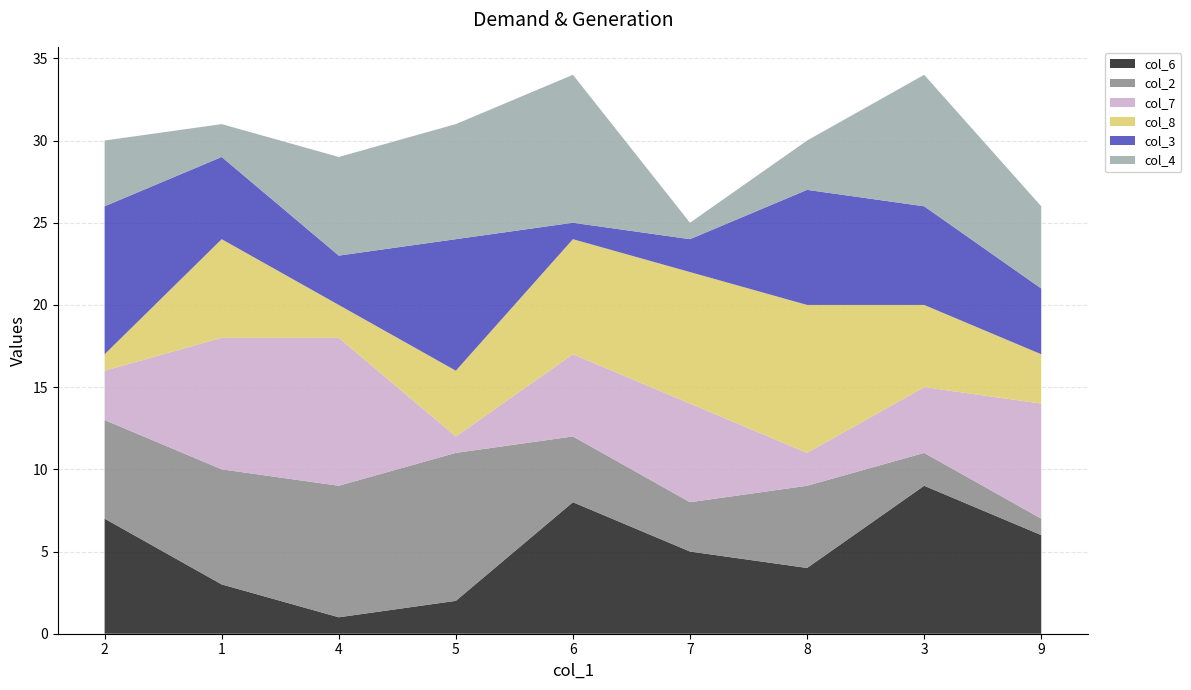

Reading left to right, list all the values displayed in this chart.

col_6: 7	3	1	2	8	5	4	9	6
col_2: 6	7	8	9	4	3	5	2	1
col_7: 3	8	9	1	5	6	2	4	7
col_8: 1	6	2	4	7	8	9	5	3
col_3: 9	5	3	8	1	2	7	6	4
col_4: 4	2	6	7	9	1	3	8	5